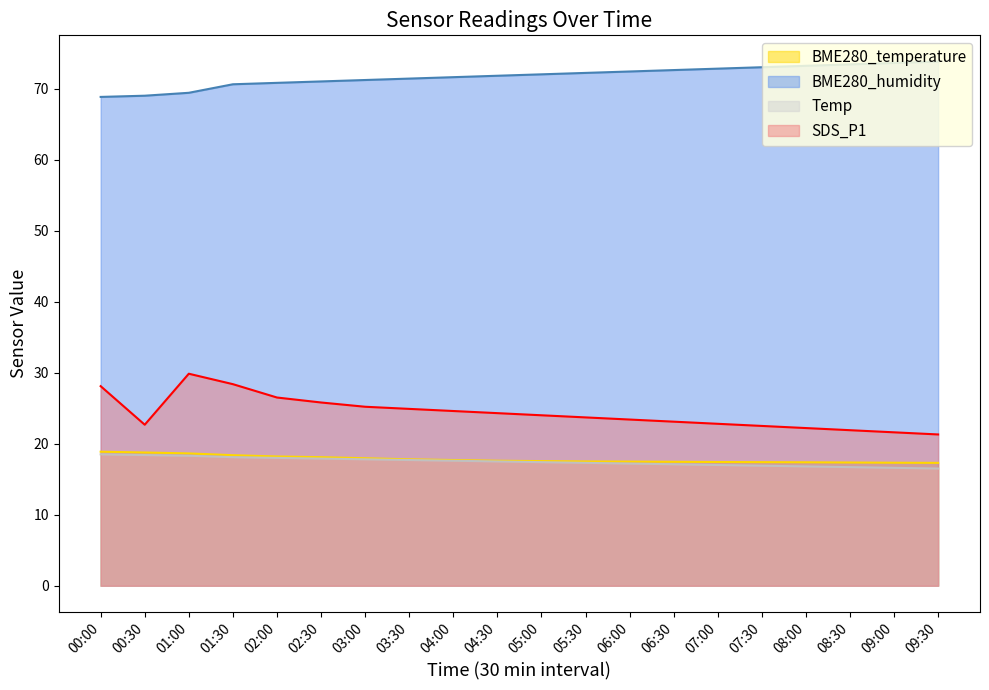

How many series are shown in this chart?

4